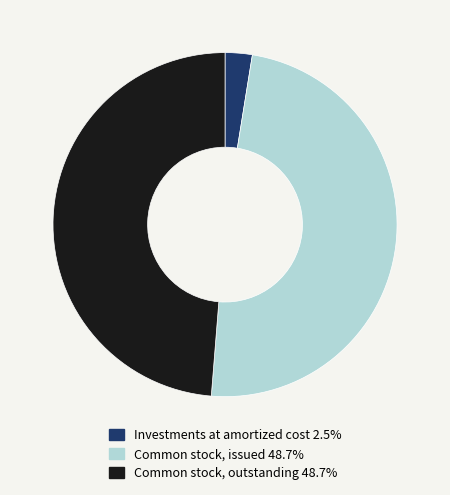

Combined, do Common stock, outstanding 48.7% and Investments at amortized cost 2.5% account for over 50%?

Yes